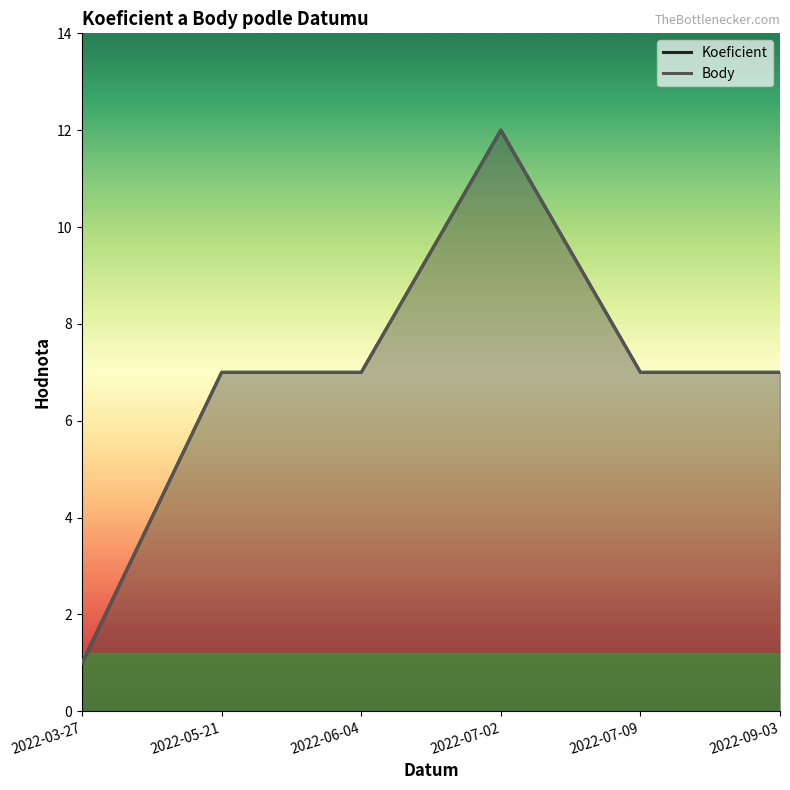

Reading right to left, list all the values displayed in this chart.

Koeficient: 7	7	12	7	7	1
Body: 7	7	12	7	7	1